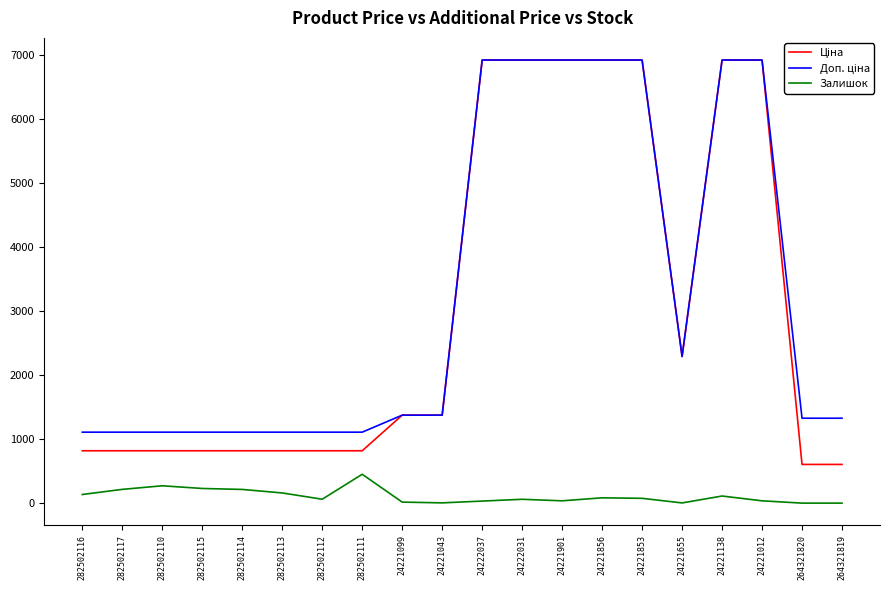

Is it true that Залишок equals 0.0 at 264321819?

True